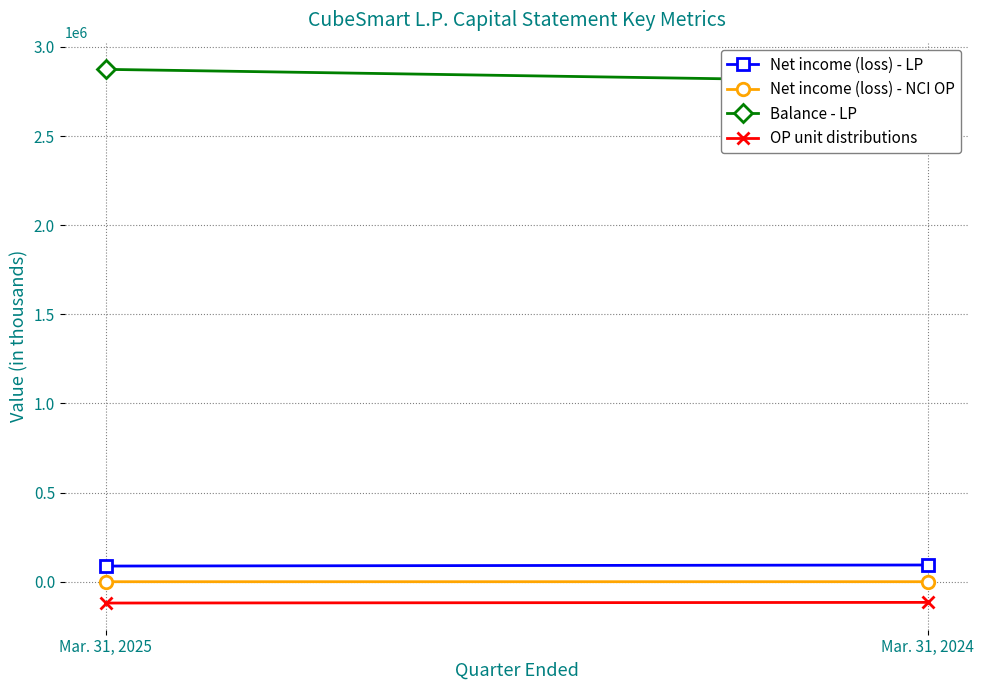

How many series are shown in this chart?

4